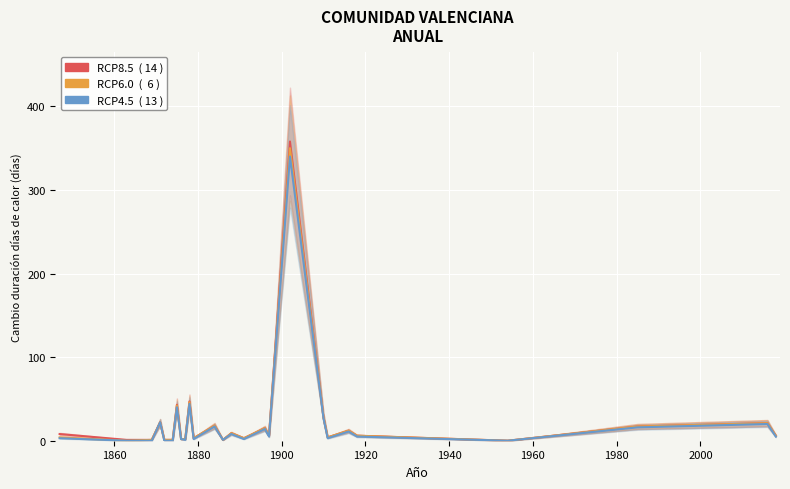

Between 1860 and 1880, which is larger?

1860